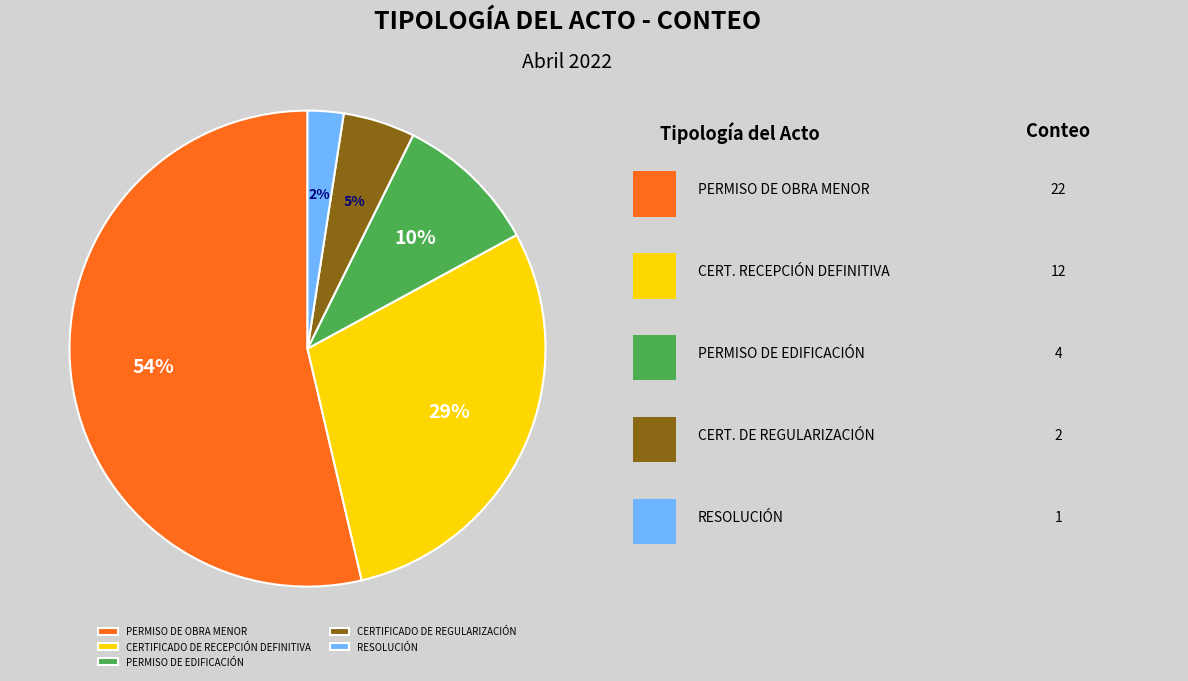

To the nearest percent, what is the average slice percentage?

20%